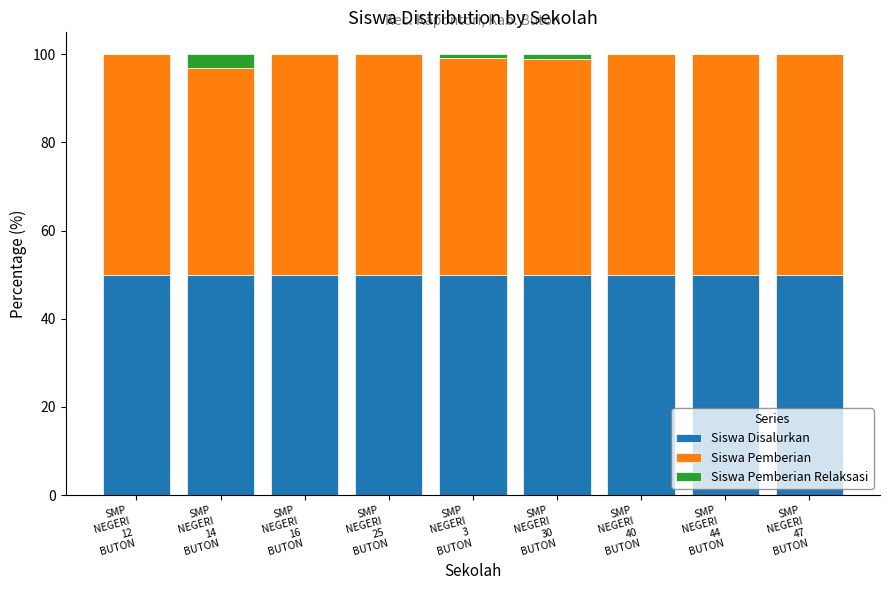

What is the maximum value for Siswa Disalurkan?

50.0